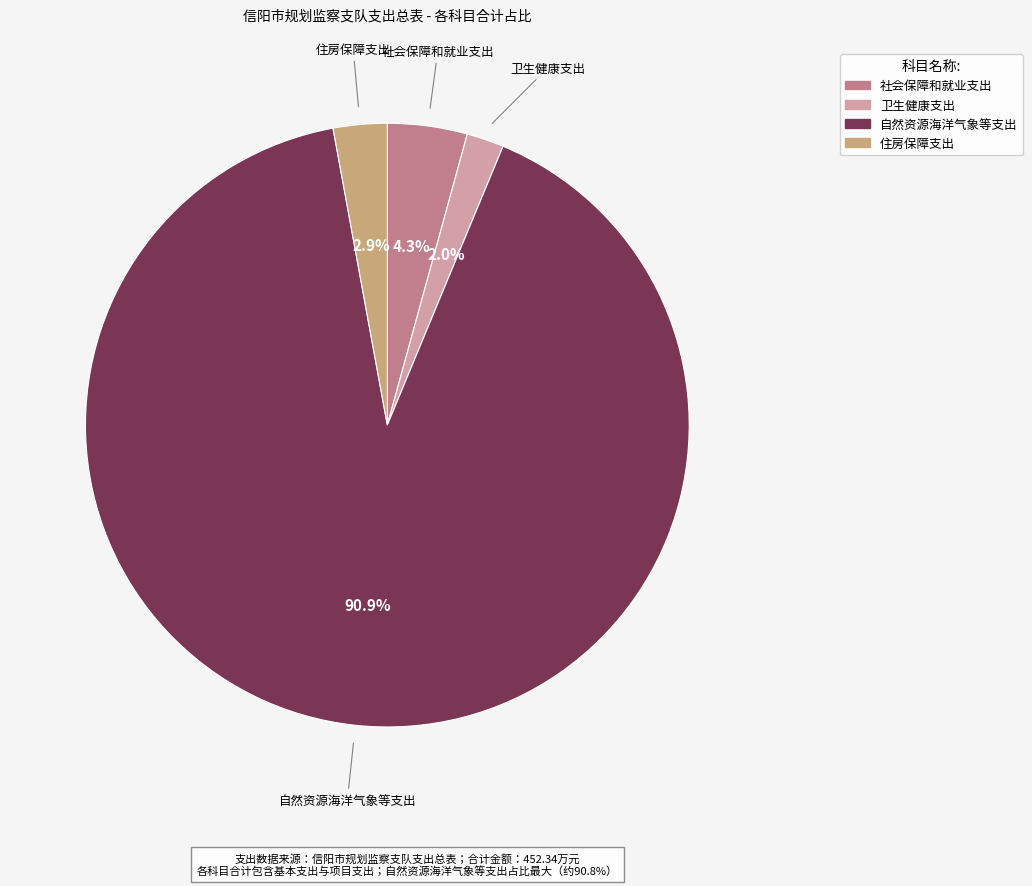

Which slice is the largest?

自然资源海洋气象等支出